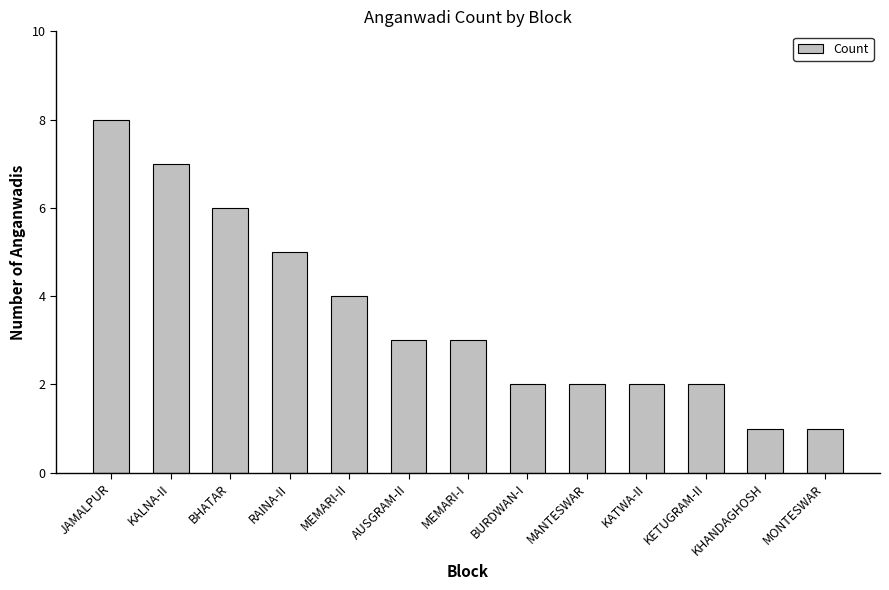

At which label does the data first exceed 3?

JAMALPUR